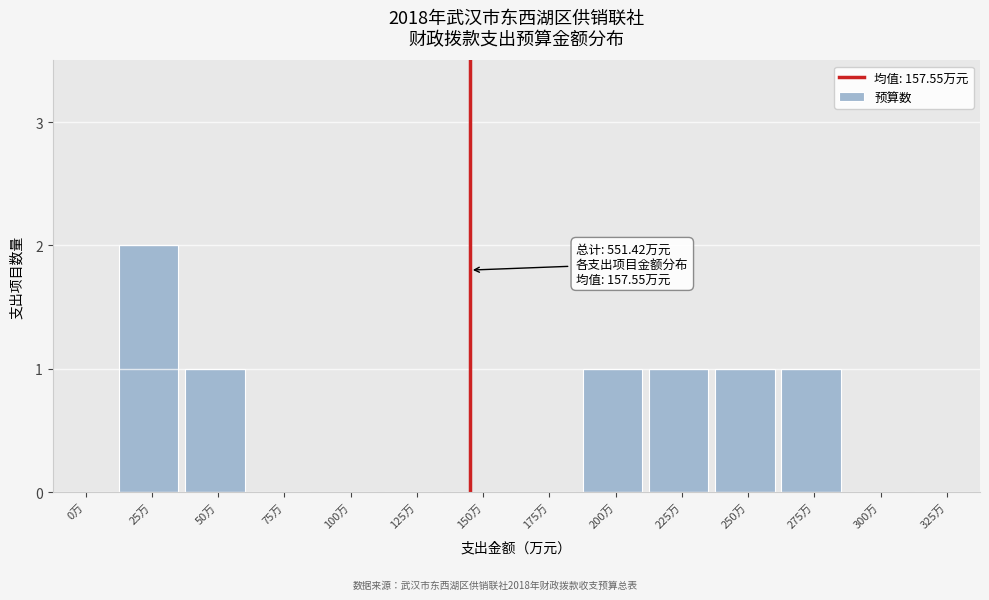

Reading right to left, what are all the values shown in this chart?

325万=0	300万=0	275万=1	250万=1	225万=1	200万=1	175万=0	150万=0	125万=0	100万=0	75万=0	50万=1	25万=2	0万=0